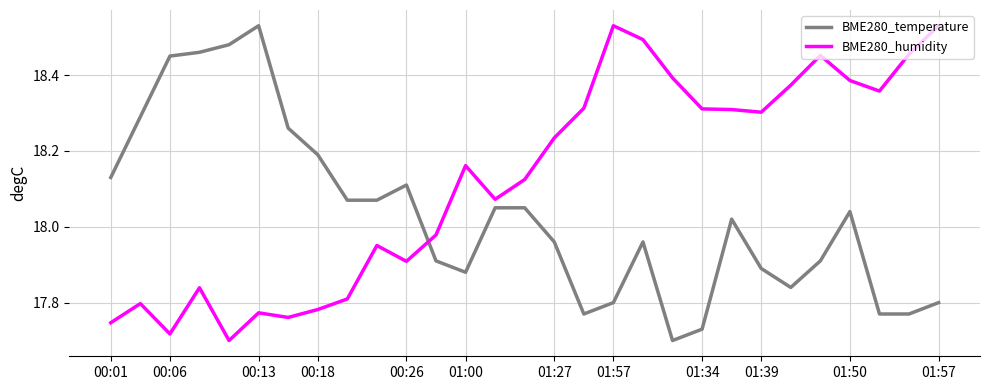

True or false: BME280_temperature and BME280_humidity cross at least once.

True